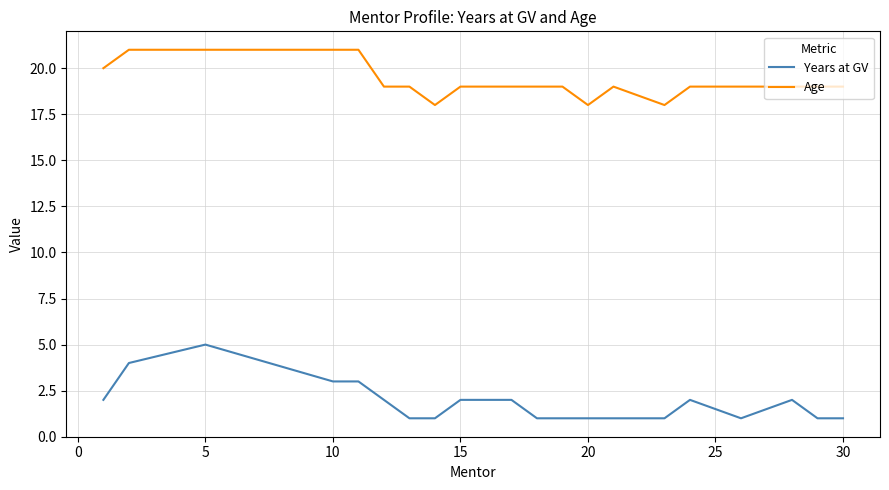

How many lines are shown in the chart?

2